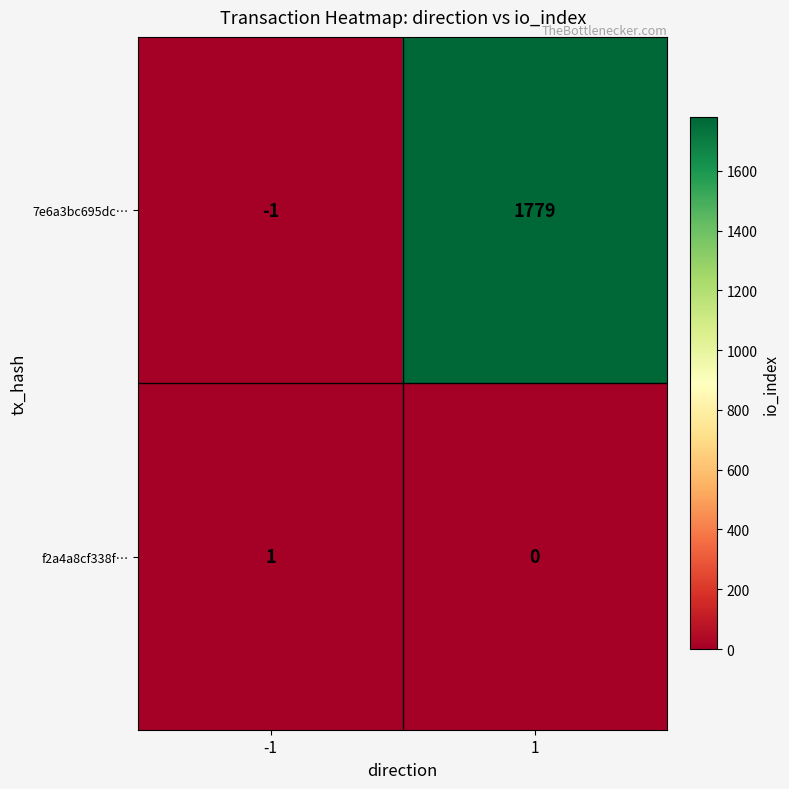

How many data points does each series have?

2